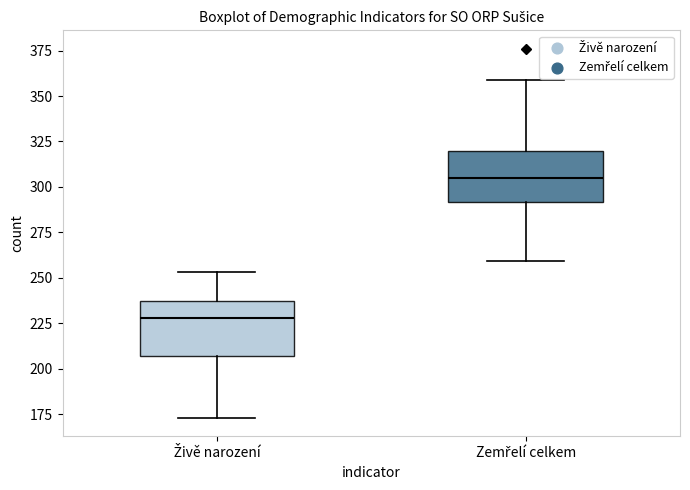

Where does the median line of the box for Zemřelí celkem sit on the y-axis? The values are not printed on the chart, so give them approximately, as read against the axis.

305